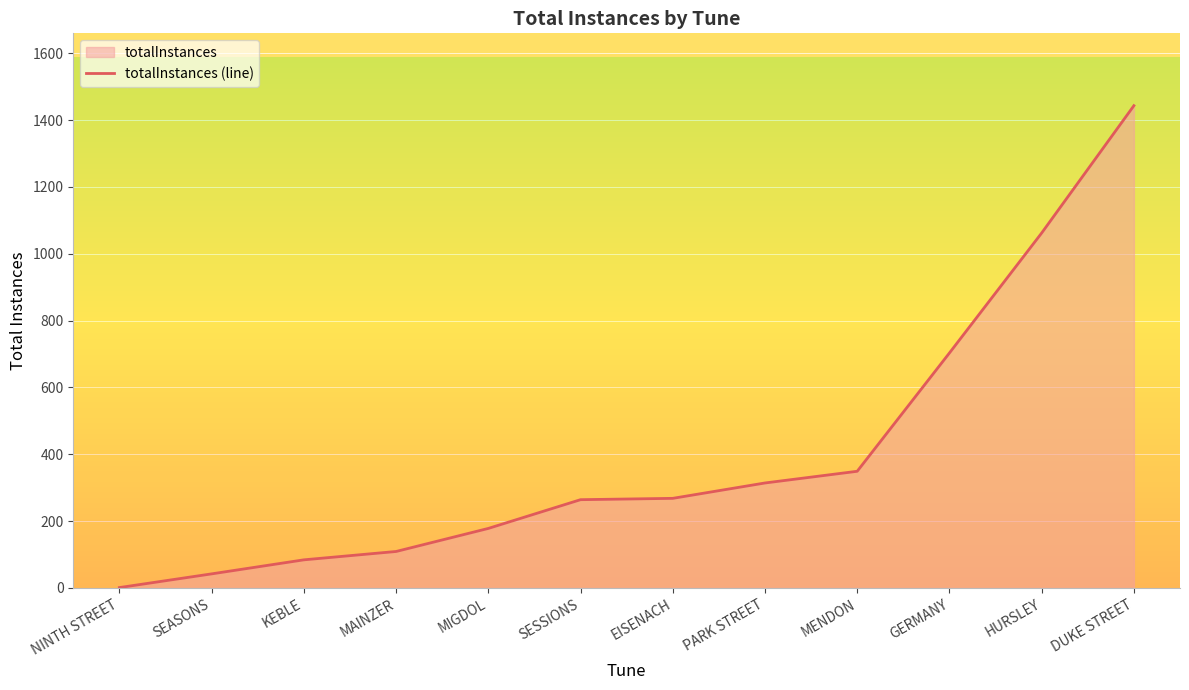

Is it true that the value at NINTH STREET is 1?

True